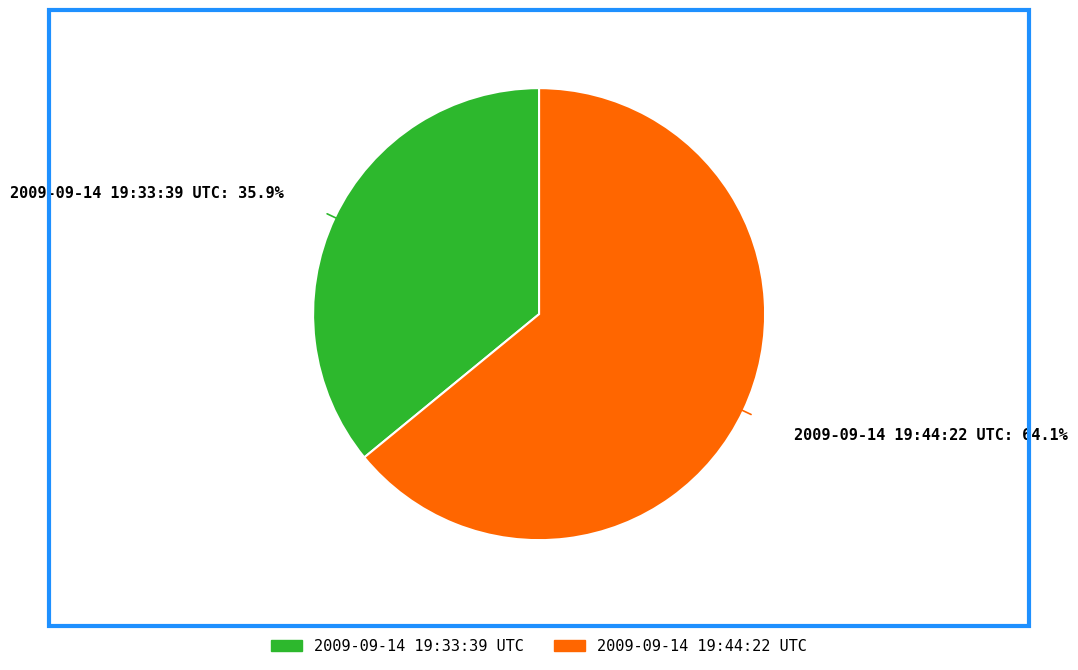

Which slice represents more than half of the pie?

2009-09-14 19:44:22 UTC